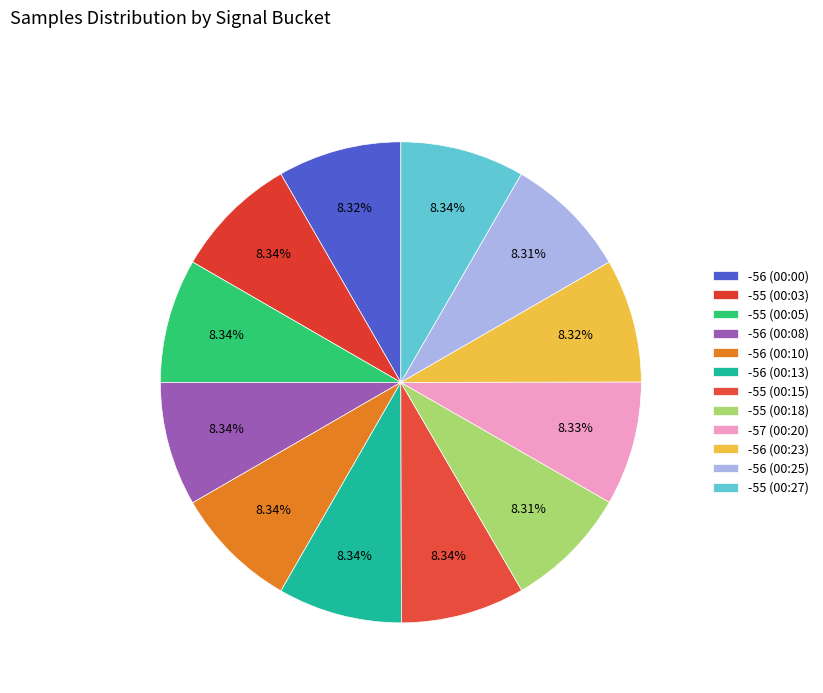

Which category has the smallest portion of the pie?

-56 (00:25)